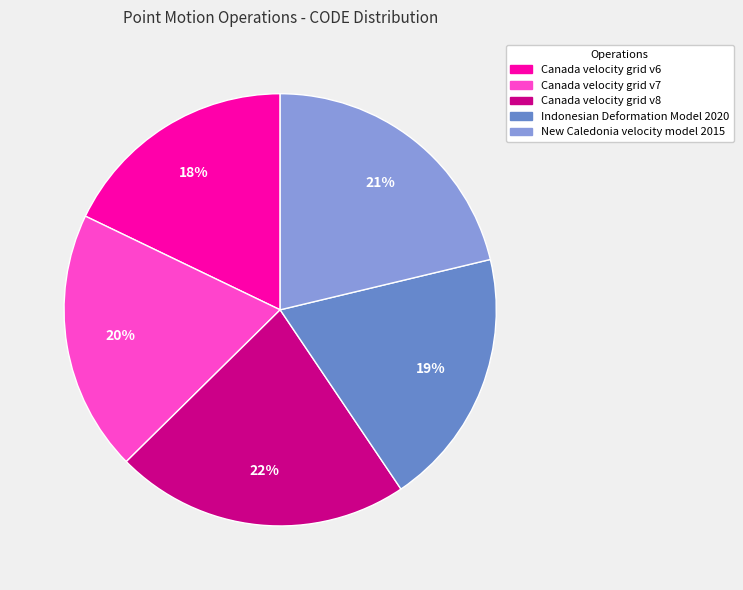

The Canada velocity grid v8 slice represents 13% of the pie. True or false?

False